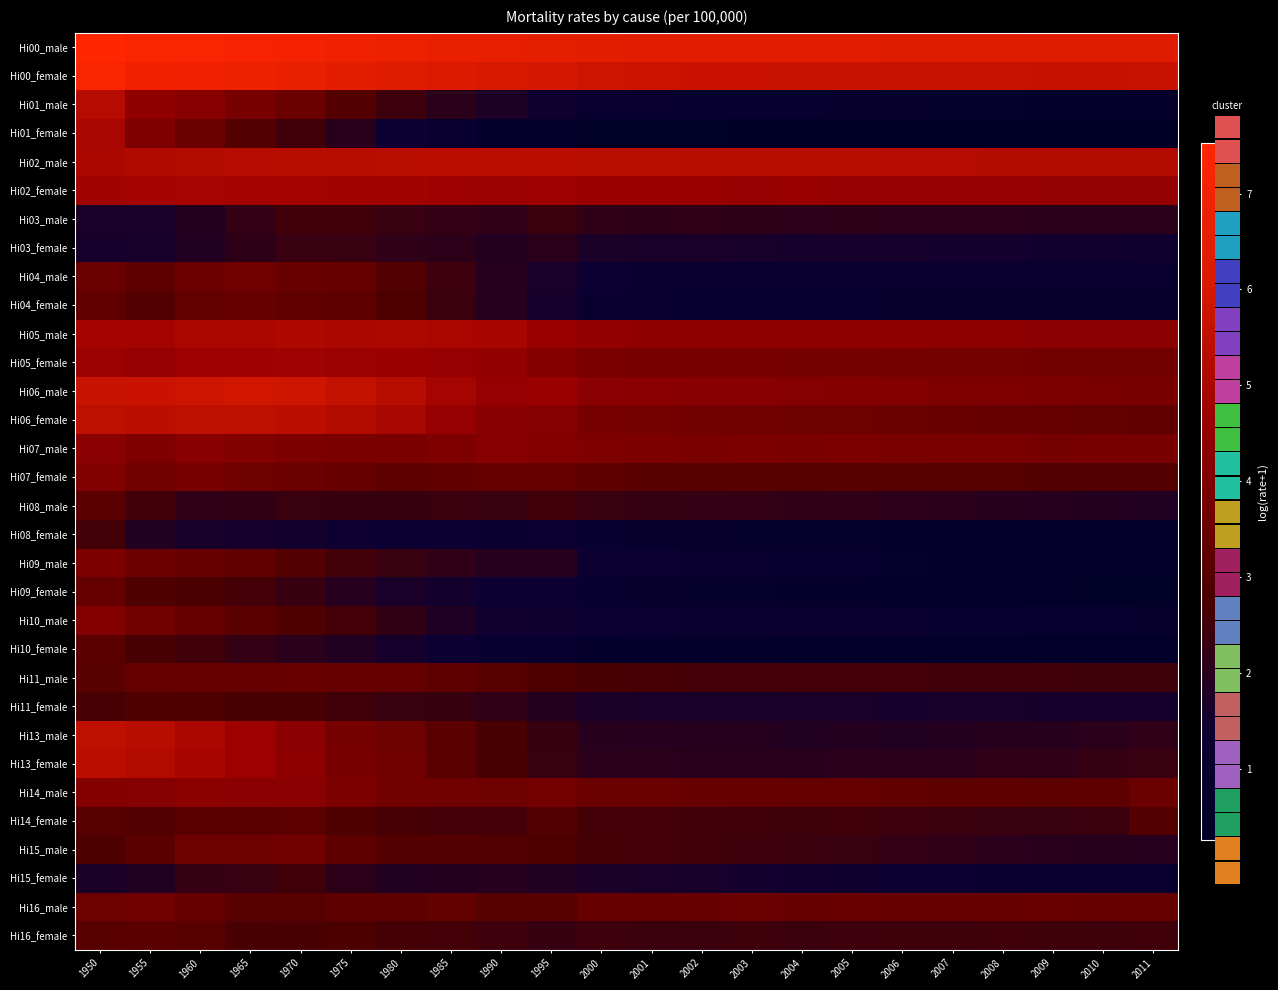

Which has a higher value, 1990 or 1995?

1990